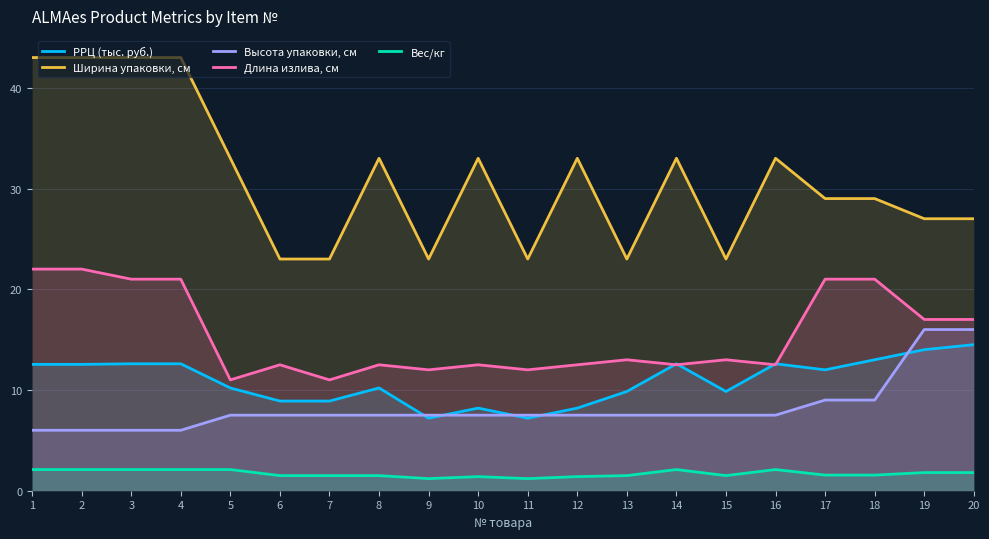

Rank the series at 18 from lowest to highest value.

Вес/кг, Высота упаковки, см, РРЦ (тыс. руб.), Длина излива, см, Ширина упаковки, см